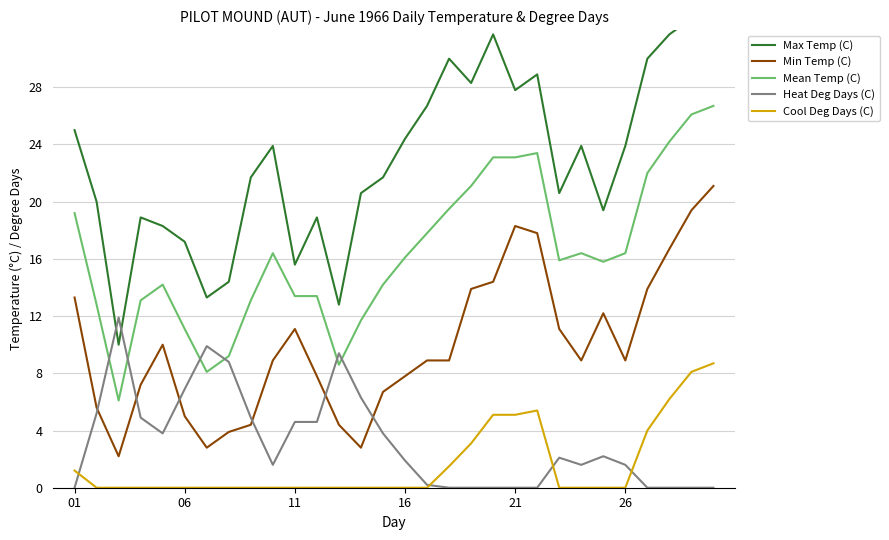

True or false: Min Temp (C) and Mean Temp (C) cross at least once.

False